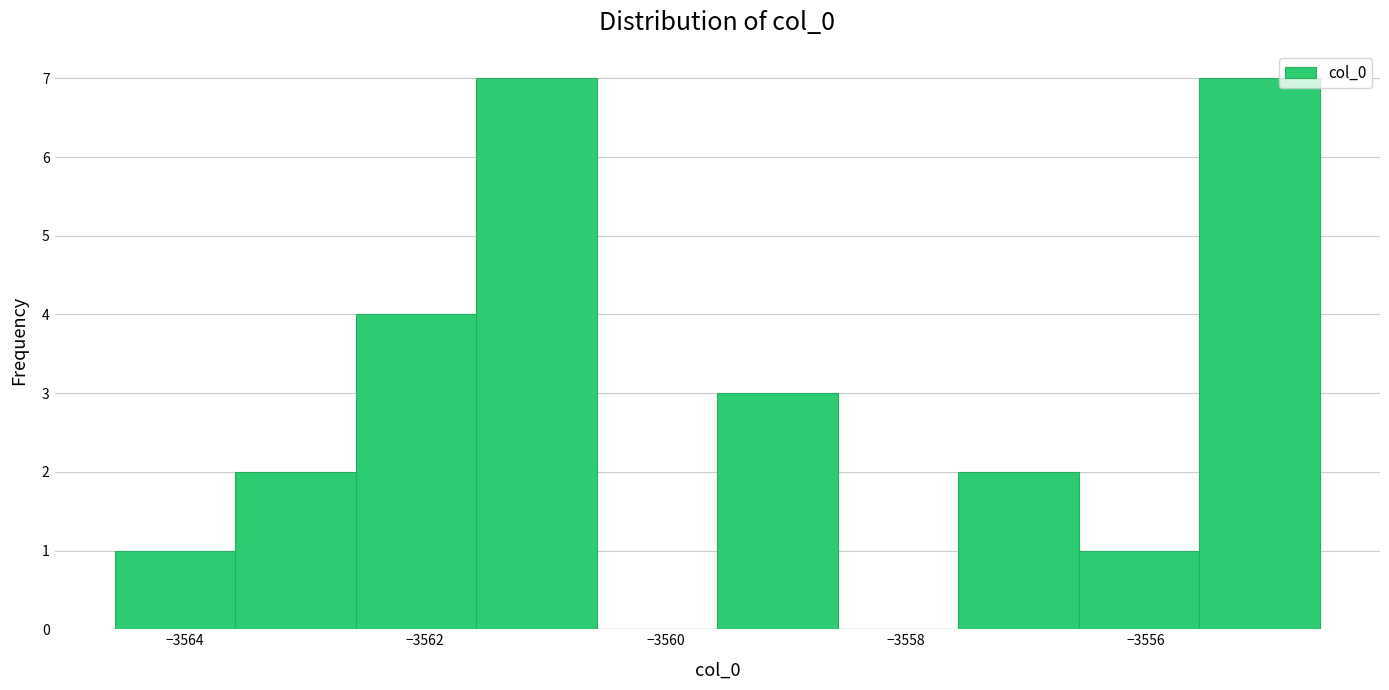

Reading left to right, transcribe this chart: for each bar, give the range it covers on the x-axis and its height. Neither the bar edges nor the heights are printed on the chart, so give them approximately, as read against the axes.

-3564.6 to -3563.6: 1
-3563.6 to -3562.6: 2
-3562.6 to -3561.6: 4
-3561.6 to -3560.6: 7
-3560.6 to -3559.6: 0
-3559.6 to -3558.6: 3
-3558.6 to -3557.6: 0
-3557.6 to -3556.6: 2
-3556.6 to -3555.6: 1
-3555.6 to -3554.6: 7